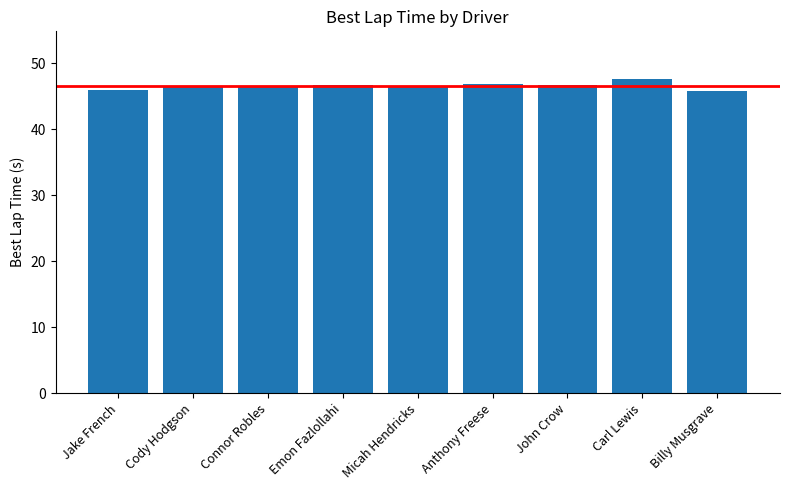

What is the label of the 4th bar from the right?

Anthony Freese